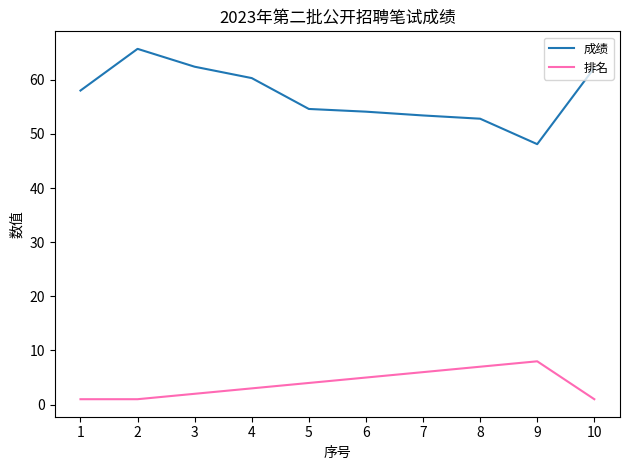

How many values in the 排名 series are below 4?

5